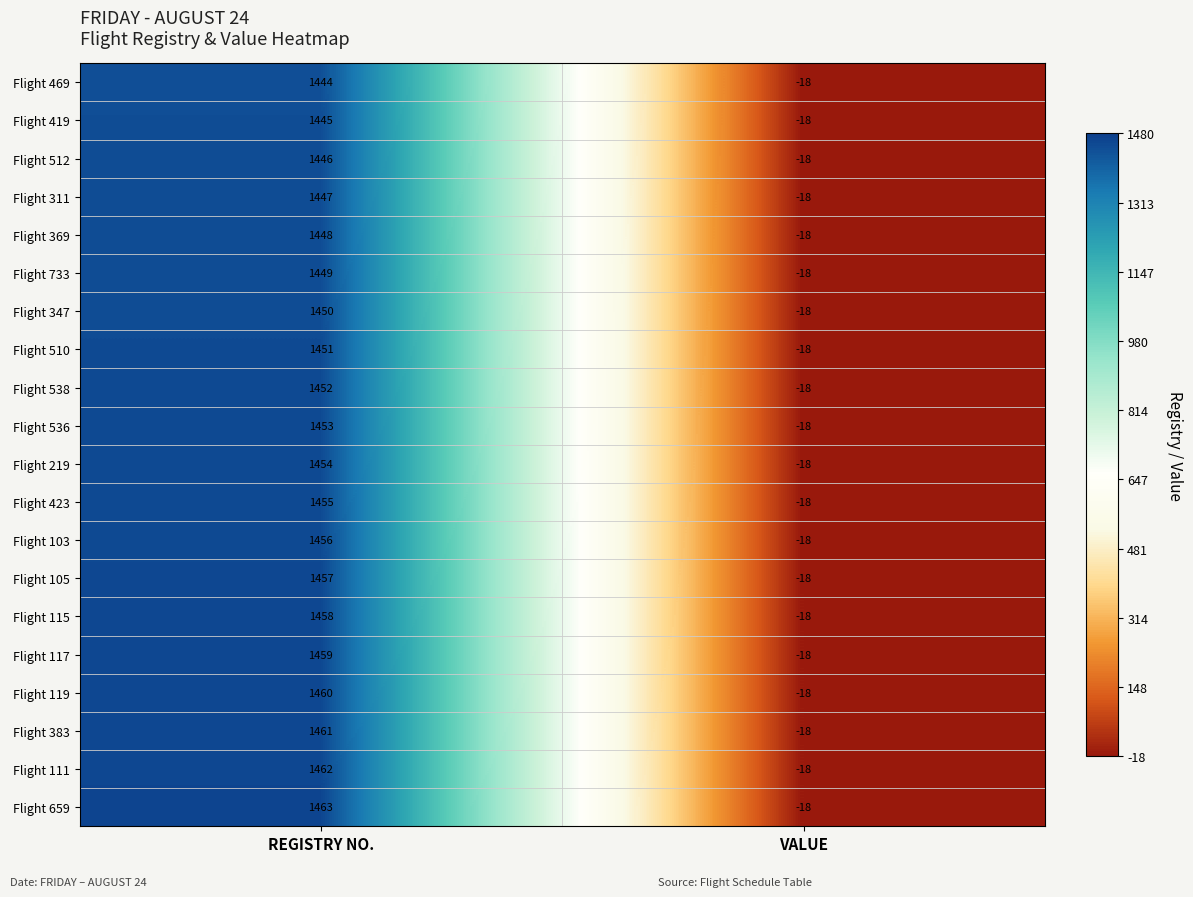

What is the total value across all series at VALUE?

-360